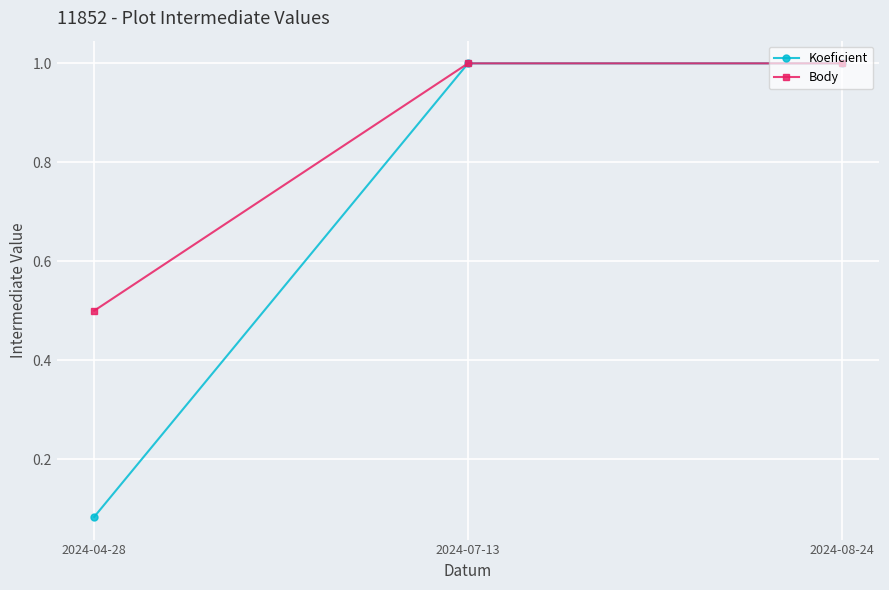

Where is Body nearest to the value 0?

2024-04-28